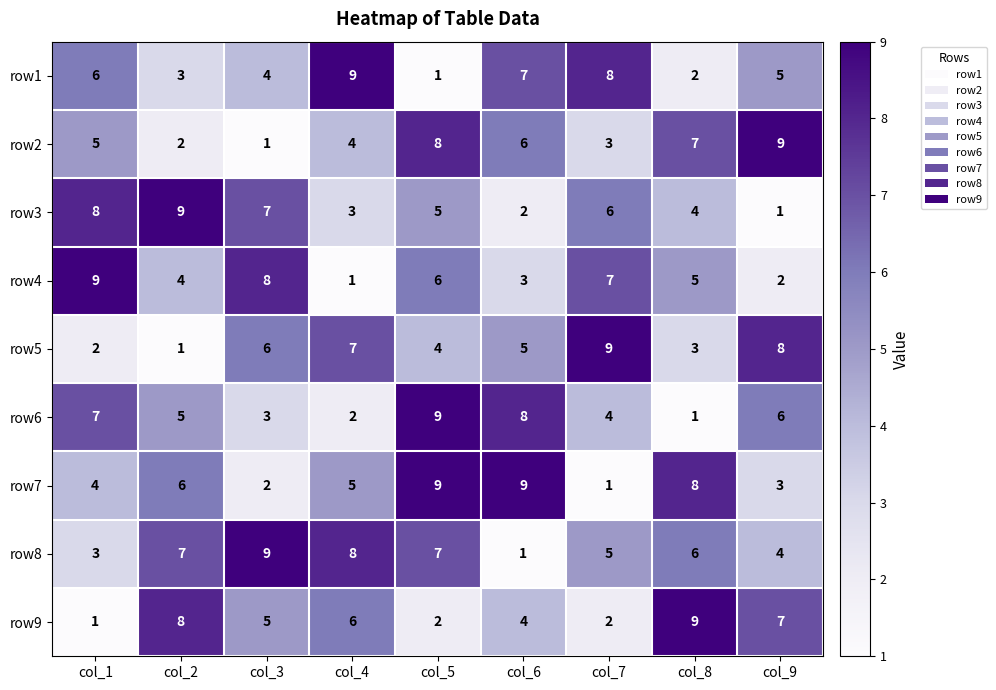

How many data points does each series have?

9